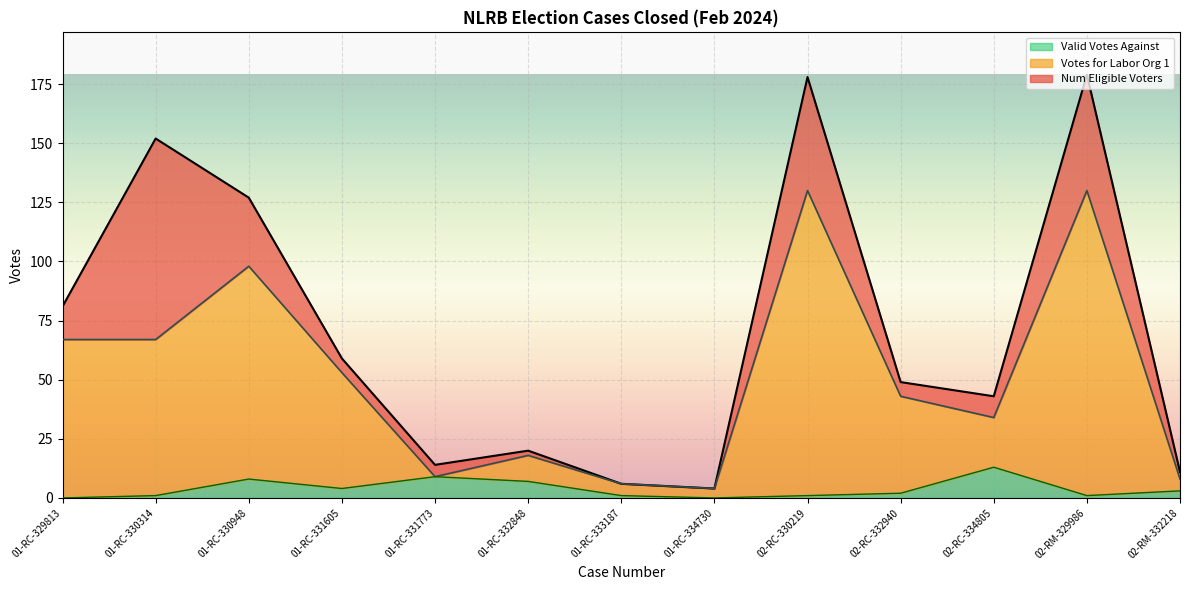

What is the label of the 13th point from the left?

02-RM-332218